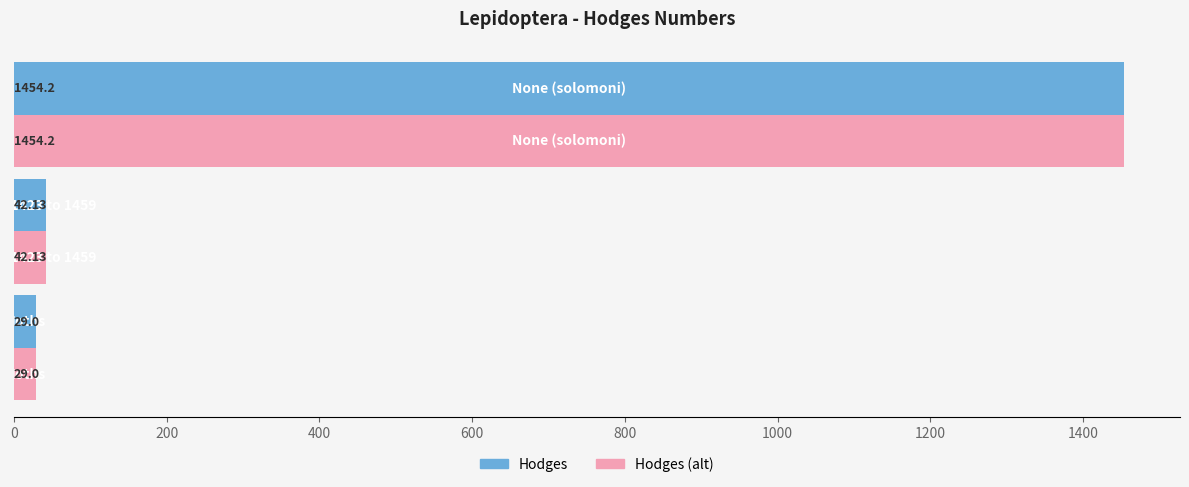

What is the difference between the maximum and minimum values in the Hodges (alt) series?

1425.2